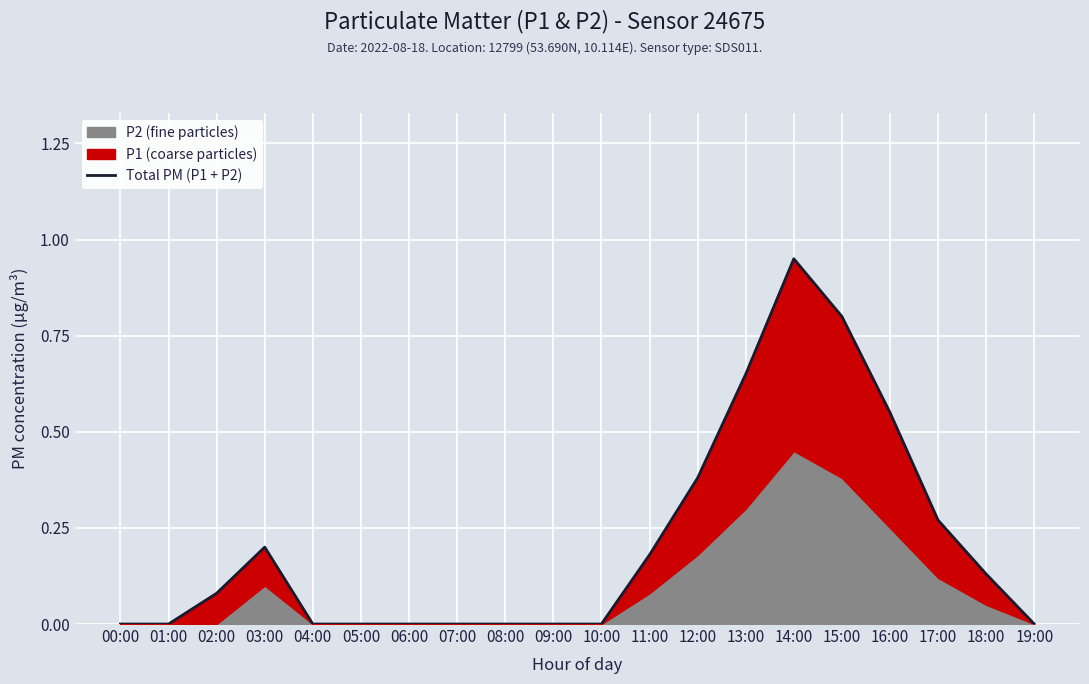

What position from the left is 00:00?

1